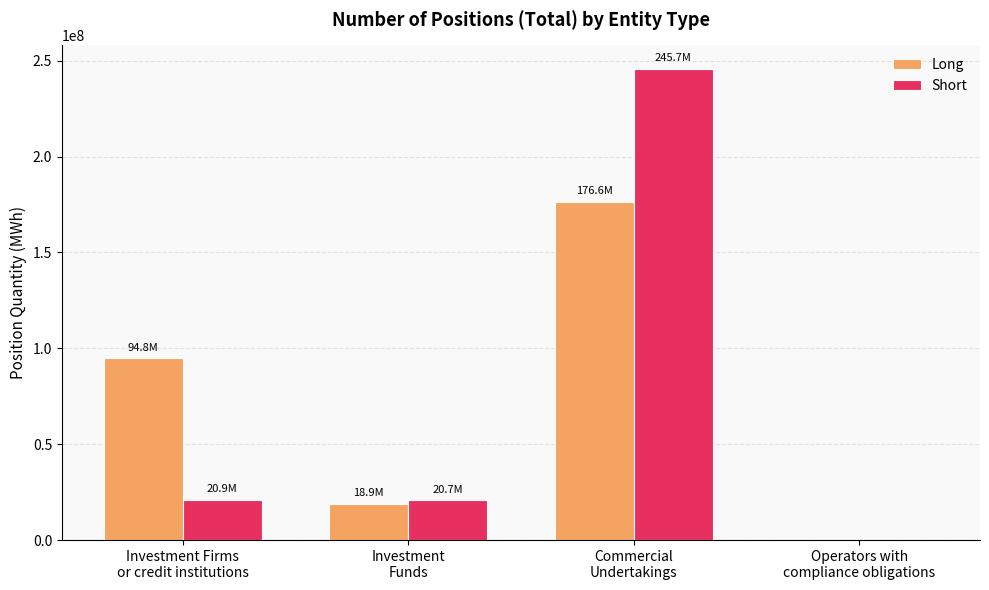

What is the maximum value shown in the chart?

245686723